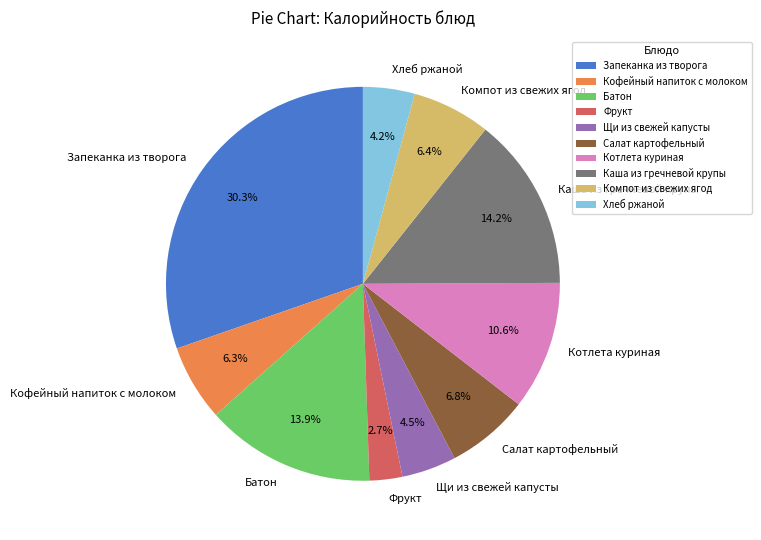

What is the smallest slice in the pie chart?

Фрукт